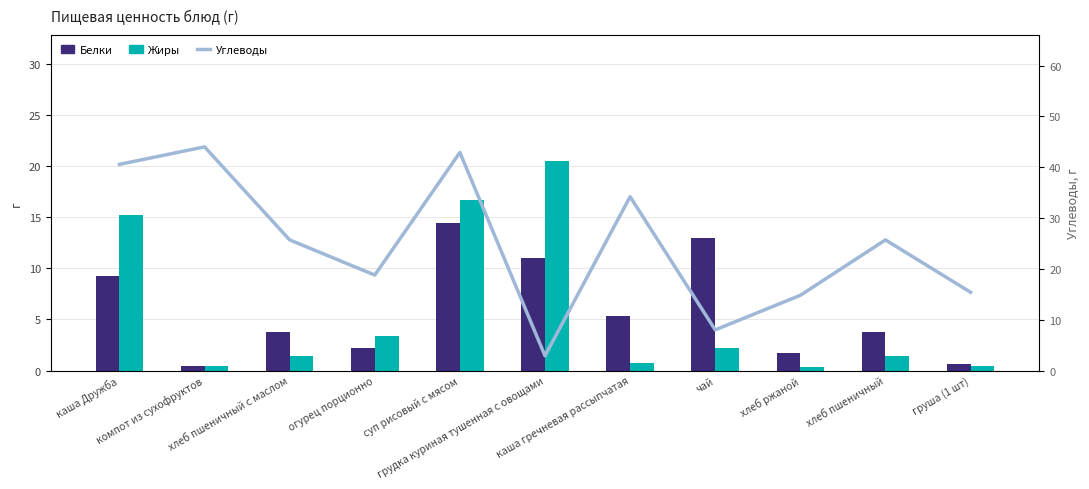

Is it true that Жиры equals 0.5 at чай?

False